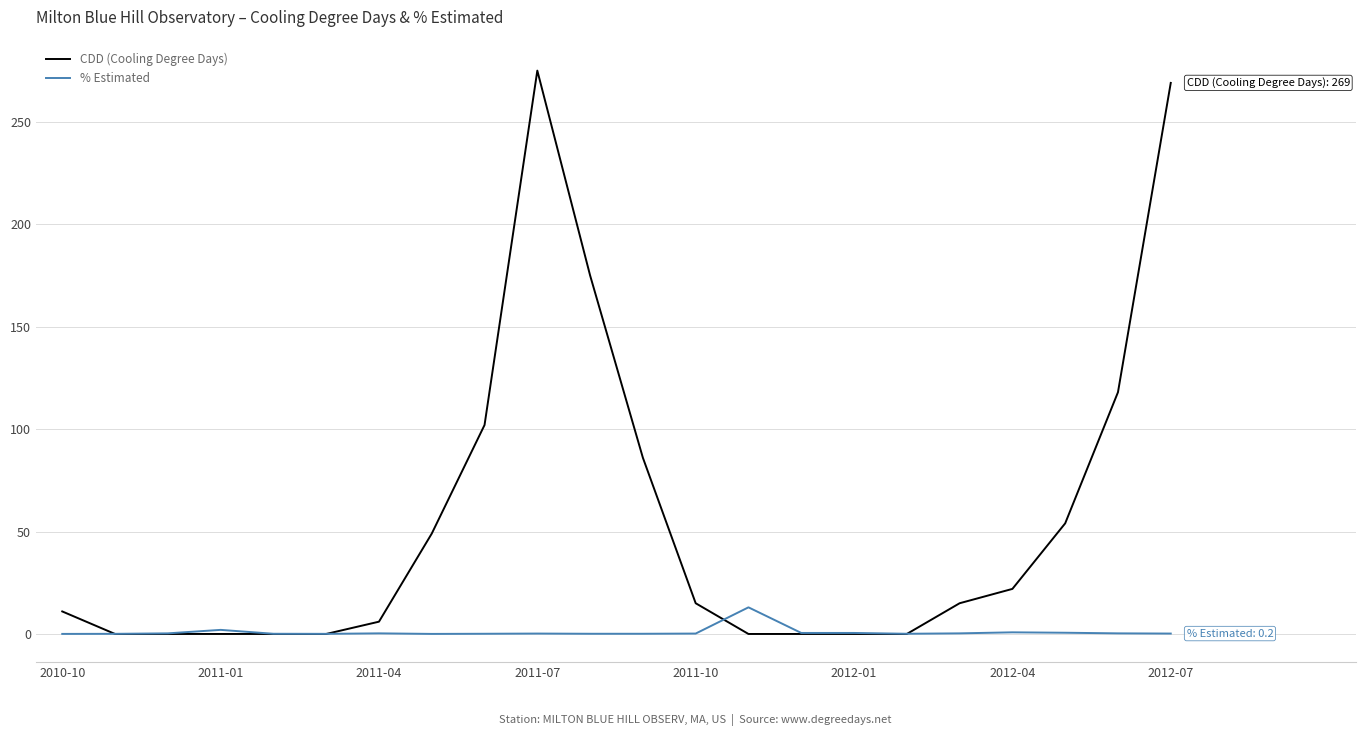

After their last crossing, which series has the higher values: CDD (Cooling Degree Days) or % Estimated?

CDD (Cooling Degree Days)